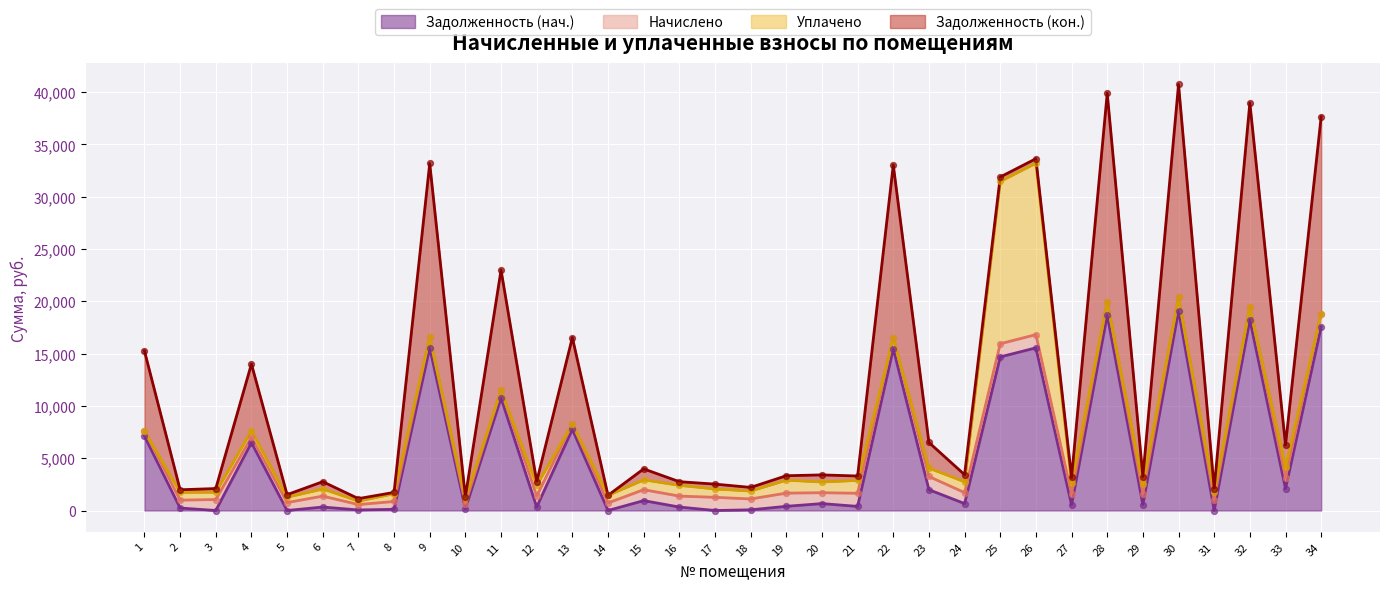

The value of Задолженность (нач.) at 3 is -11764.0. True or false?

False